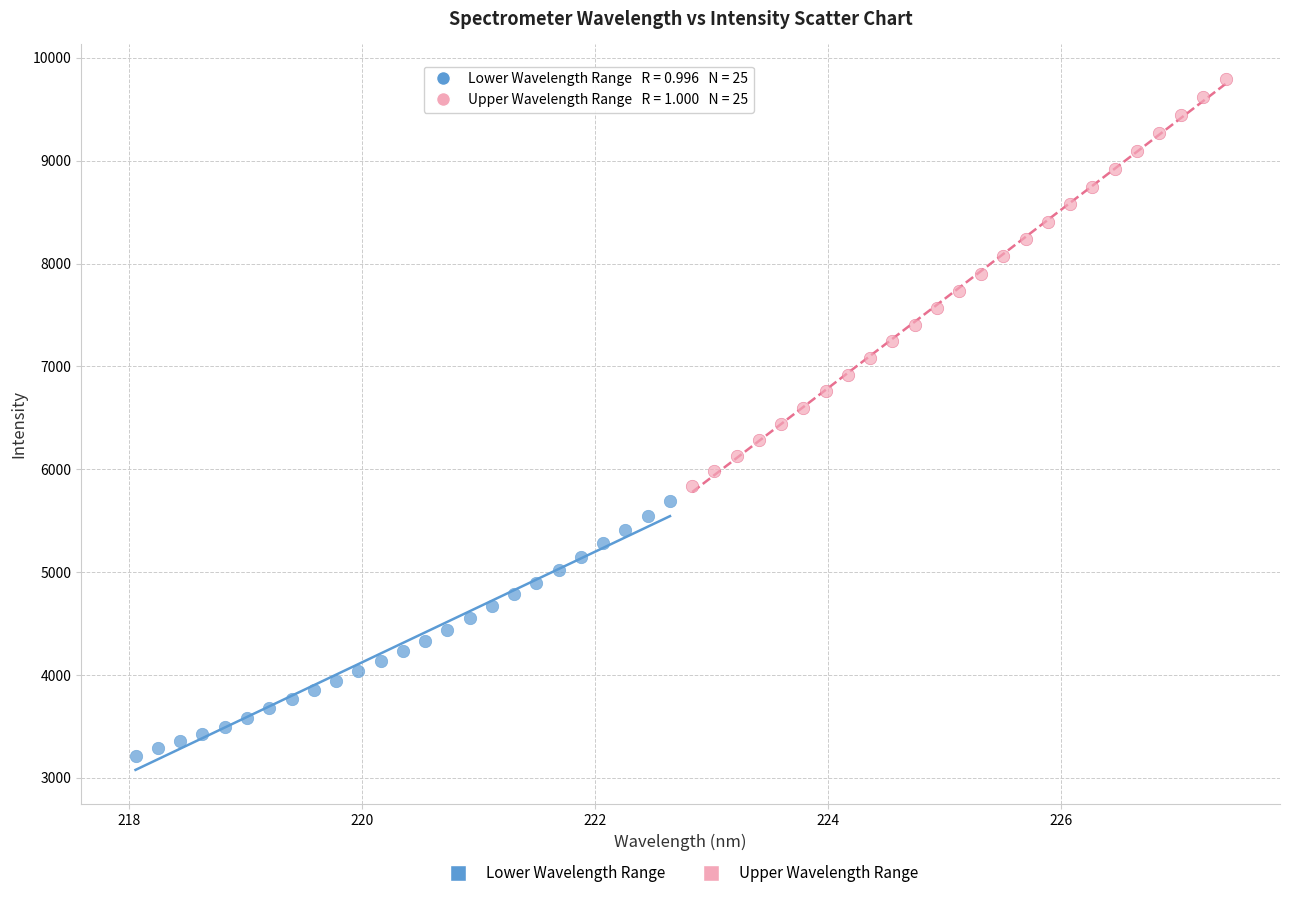

Which series contains the lowest Y value?

Lower Wavelength Range